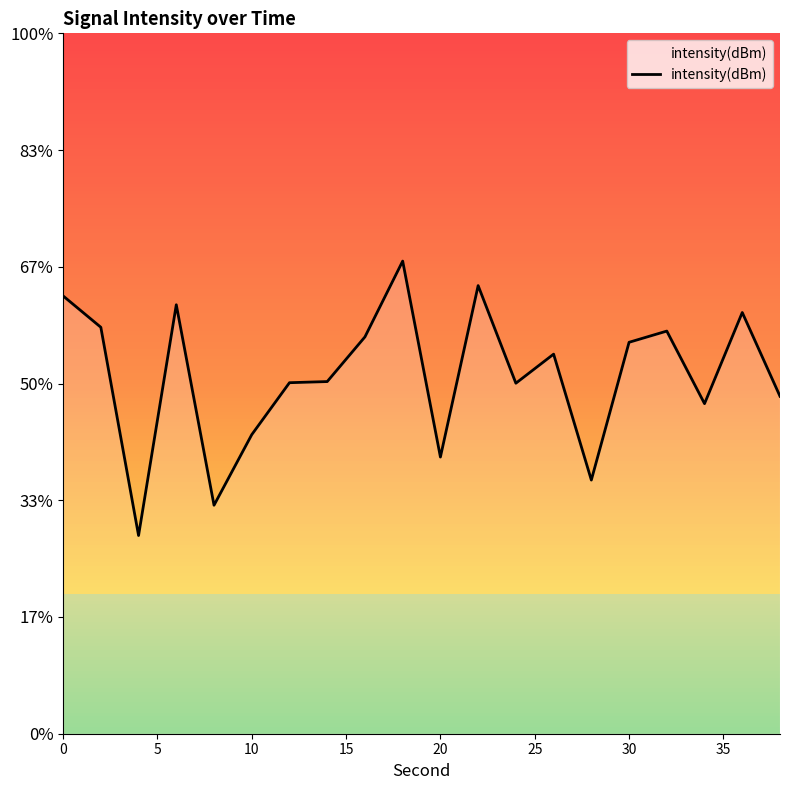

Does the chart have visible grid lines?

No